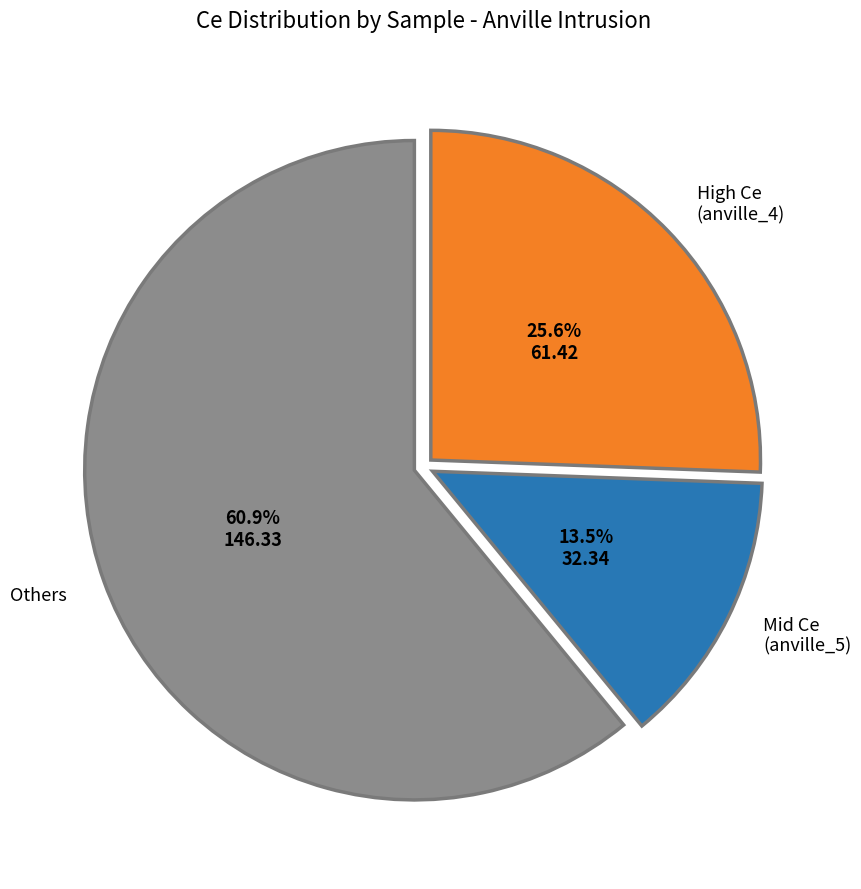

Count the number of slices in the pie.

3